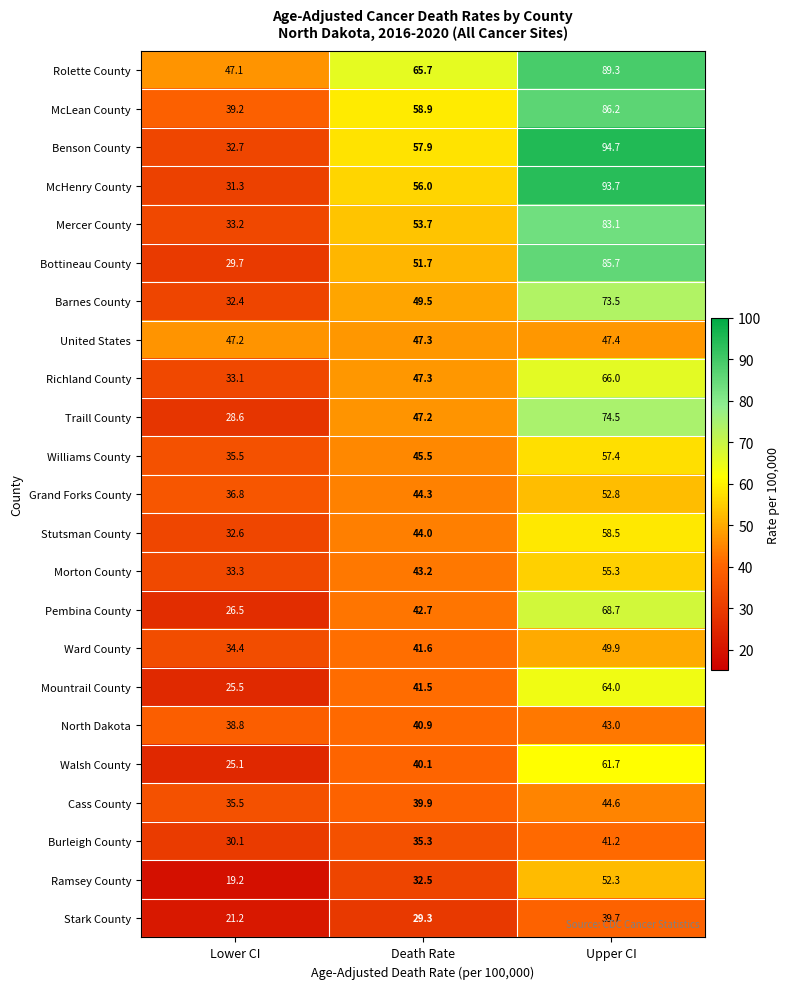

How many distinct data groups are displayed?

23